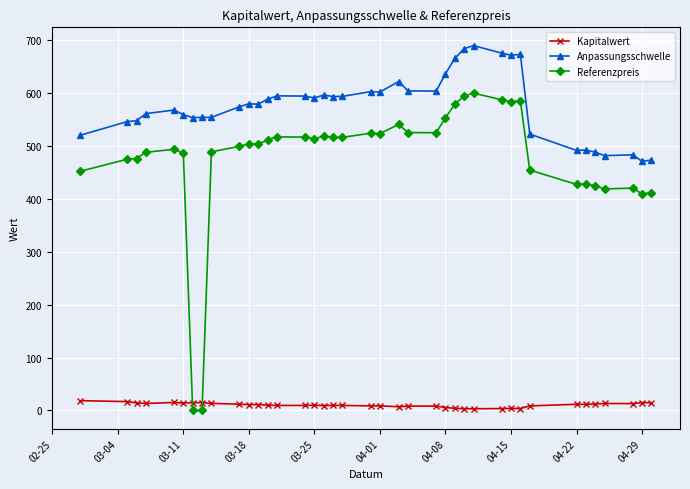

True or false: Anpassungsschwelle has more than 1 interior local peaks.

True